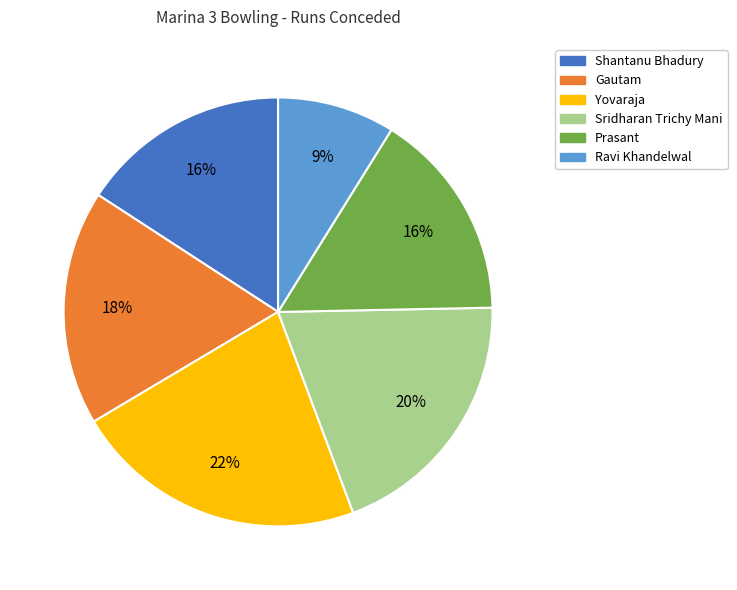

Which category has the biggest portion of the pie?

Yovaraja